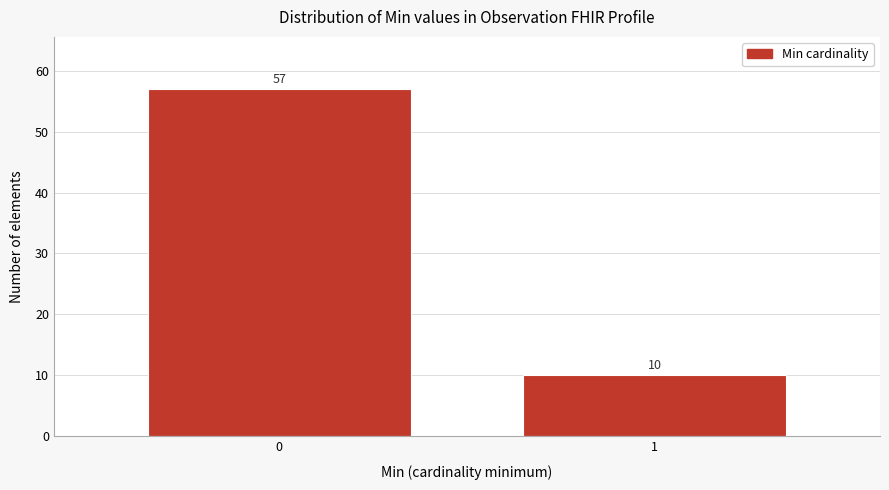

Reading left to right, list all the values displayed in this chart.

0=57	1=10